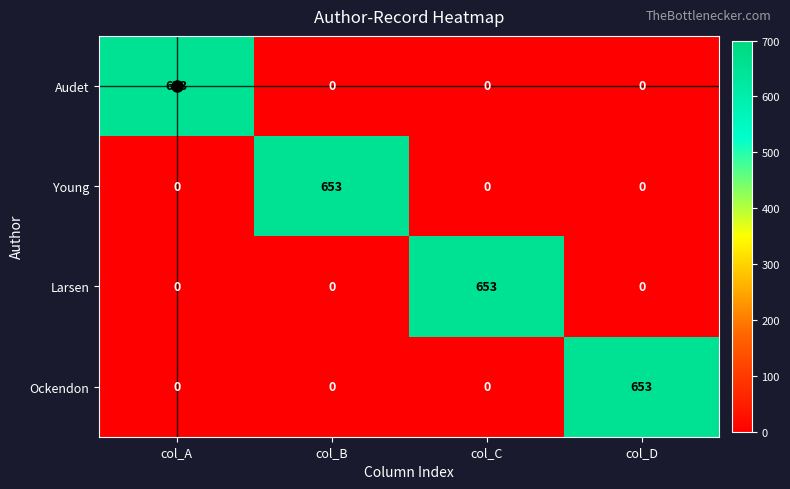

Is it true that Young equals 0 at col_C?

True